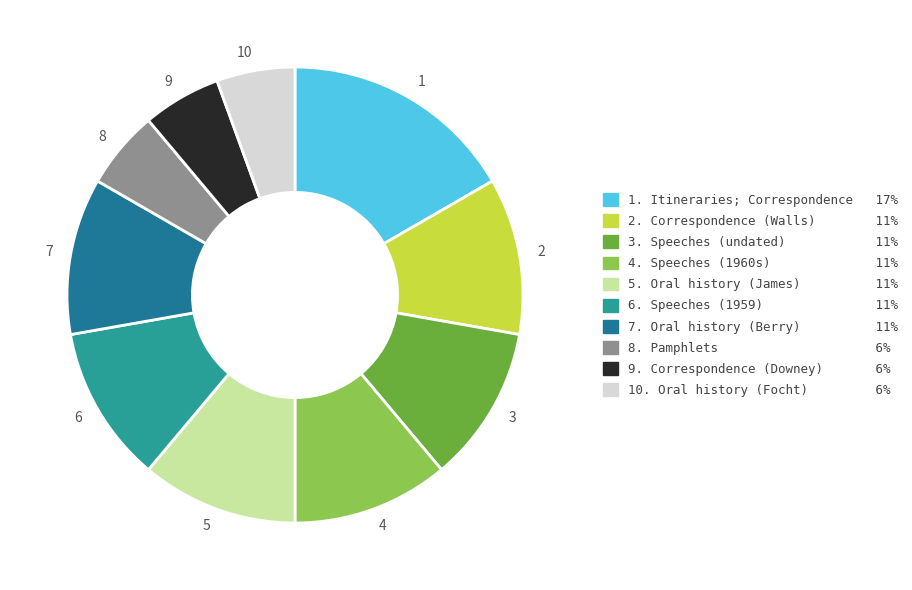

Which slice is the largest?

1